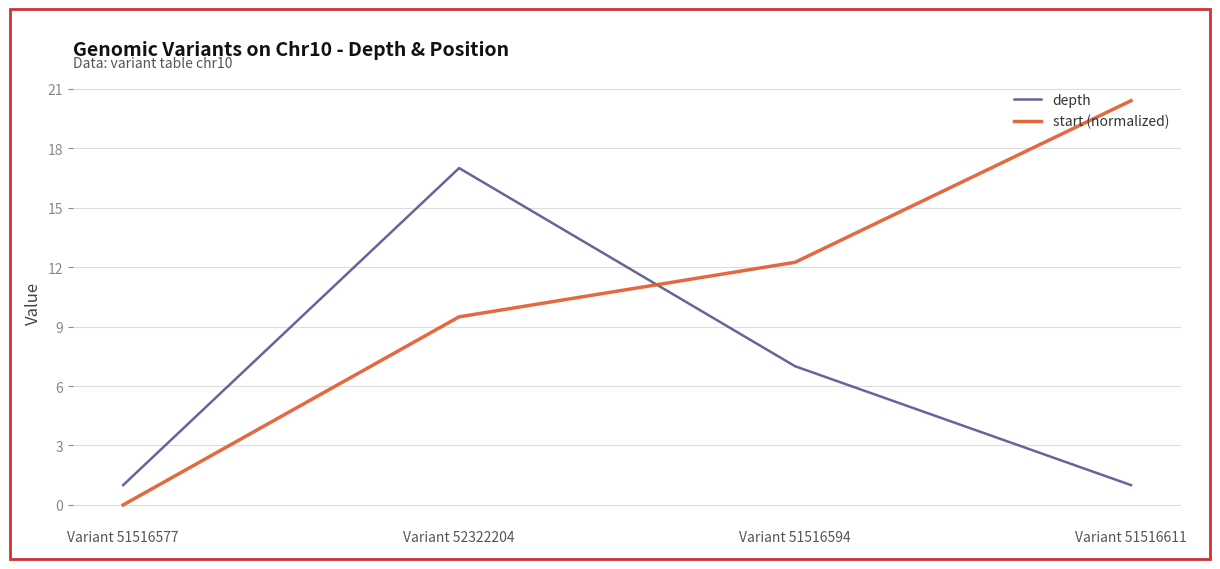

What are all the series names shown in the legend?

depth, start (normalized)